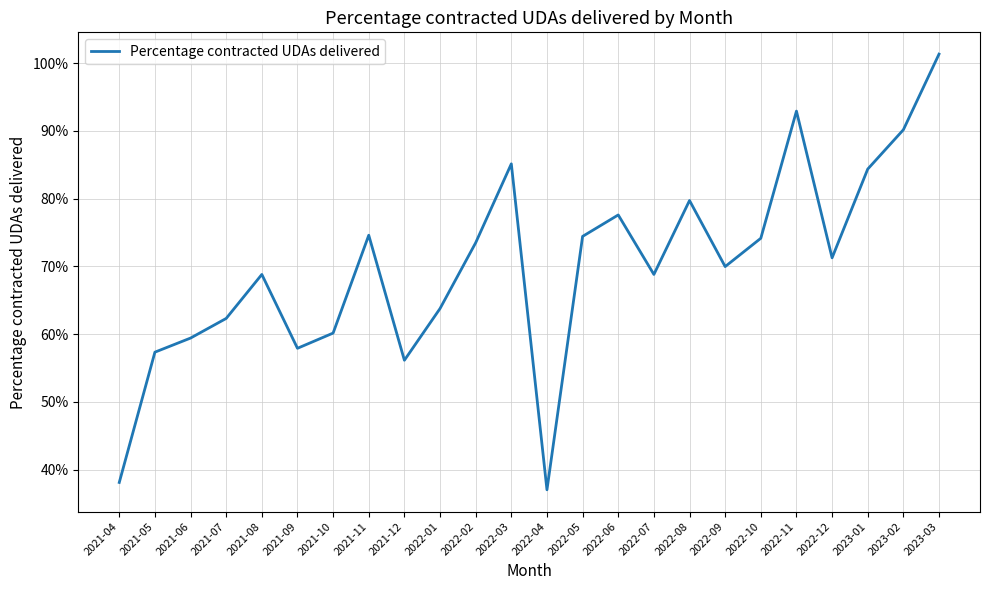

The chart shows a value of 0.7 at 2021-08. True or false?

True